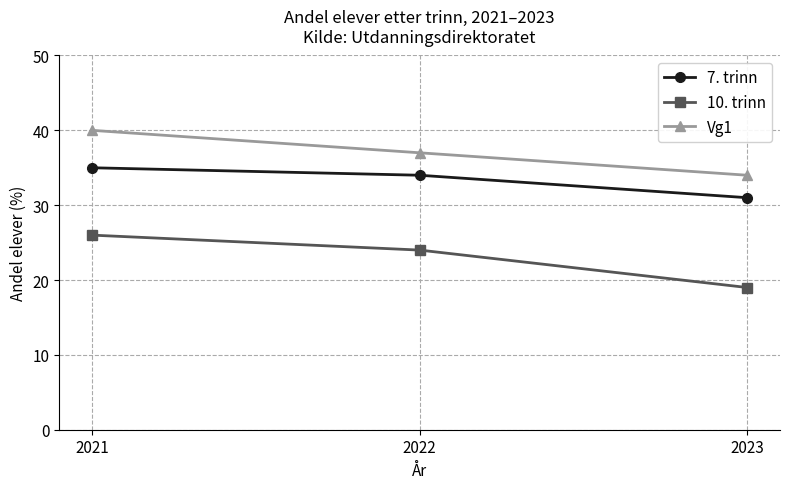

What is the greatest value displayed?

40